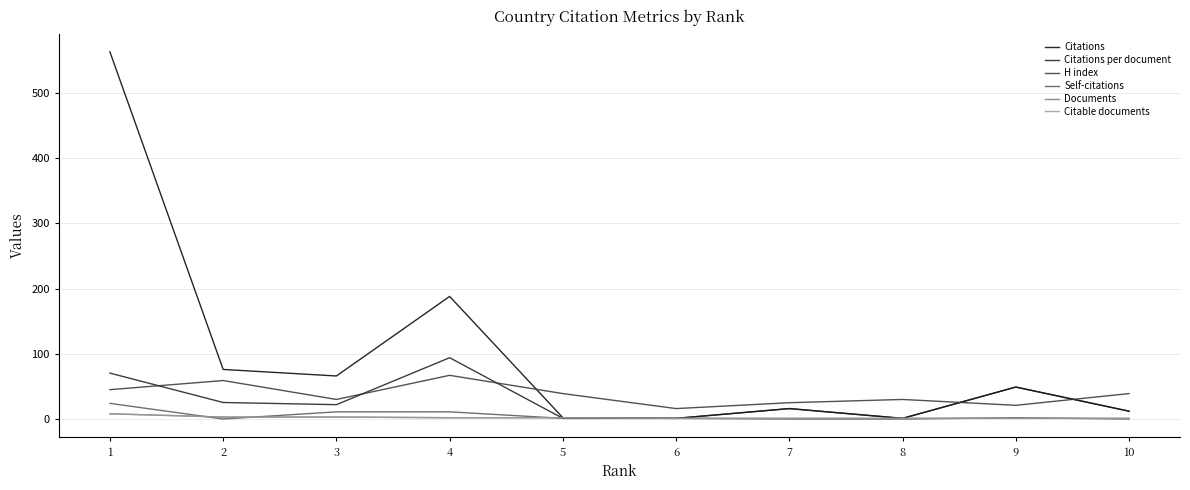

True or false: Citations has a value of 188.0 at 4.

True